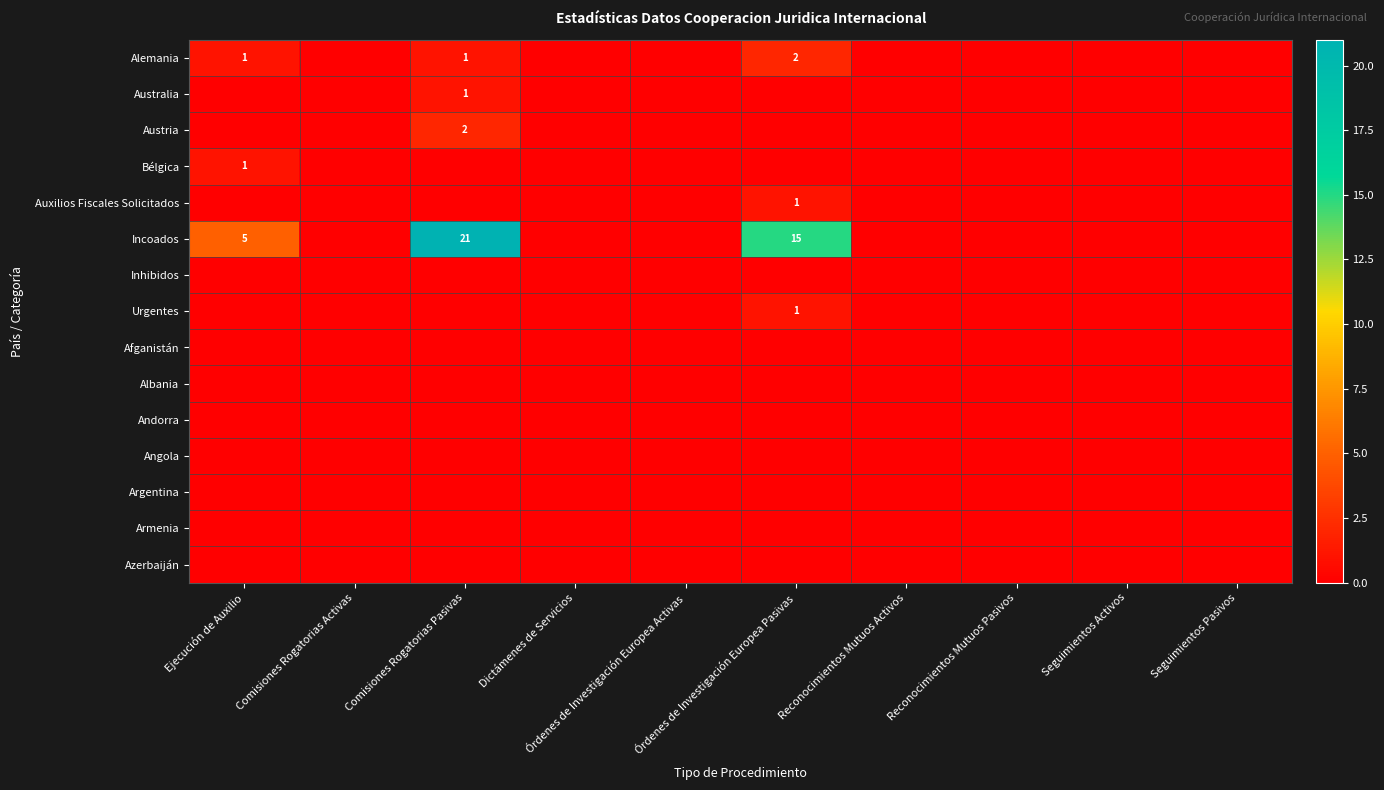

Which label corresponds to the smallest value in the chart?

Comisiones Rogatorias Activas